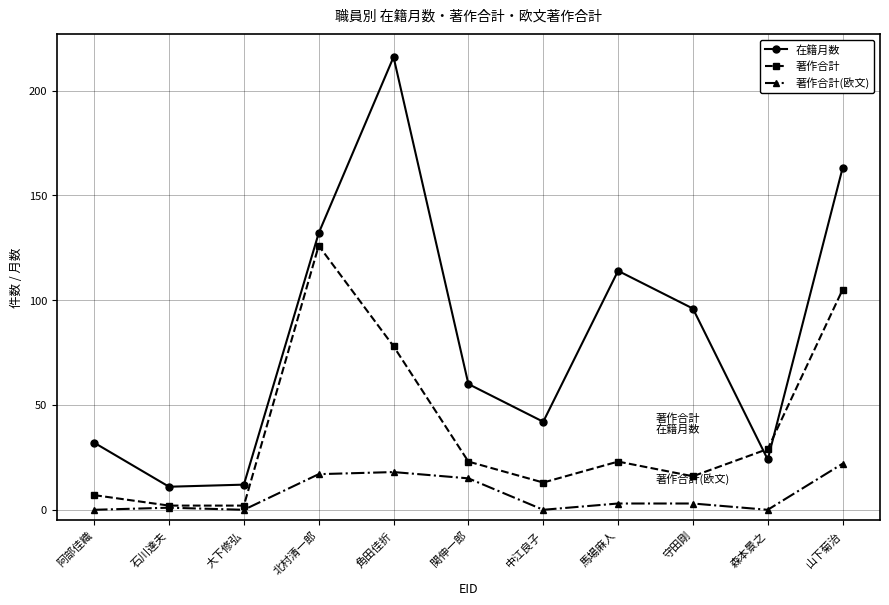

In 在籍月数, how many points are higher than both neighbors (excluding endpoints)?

2